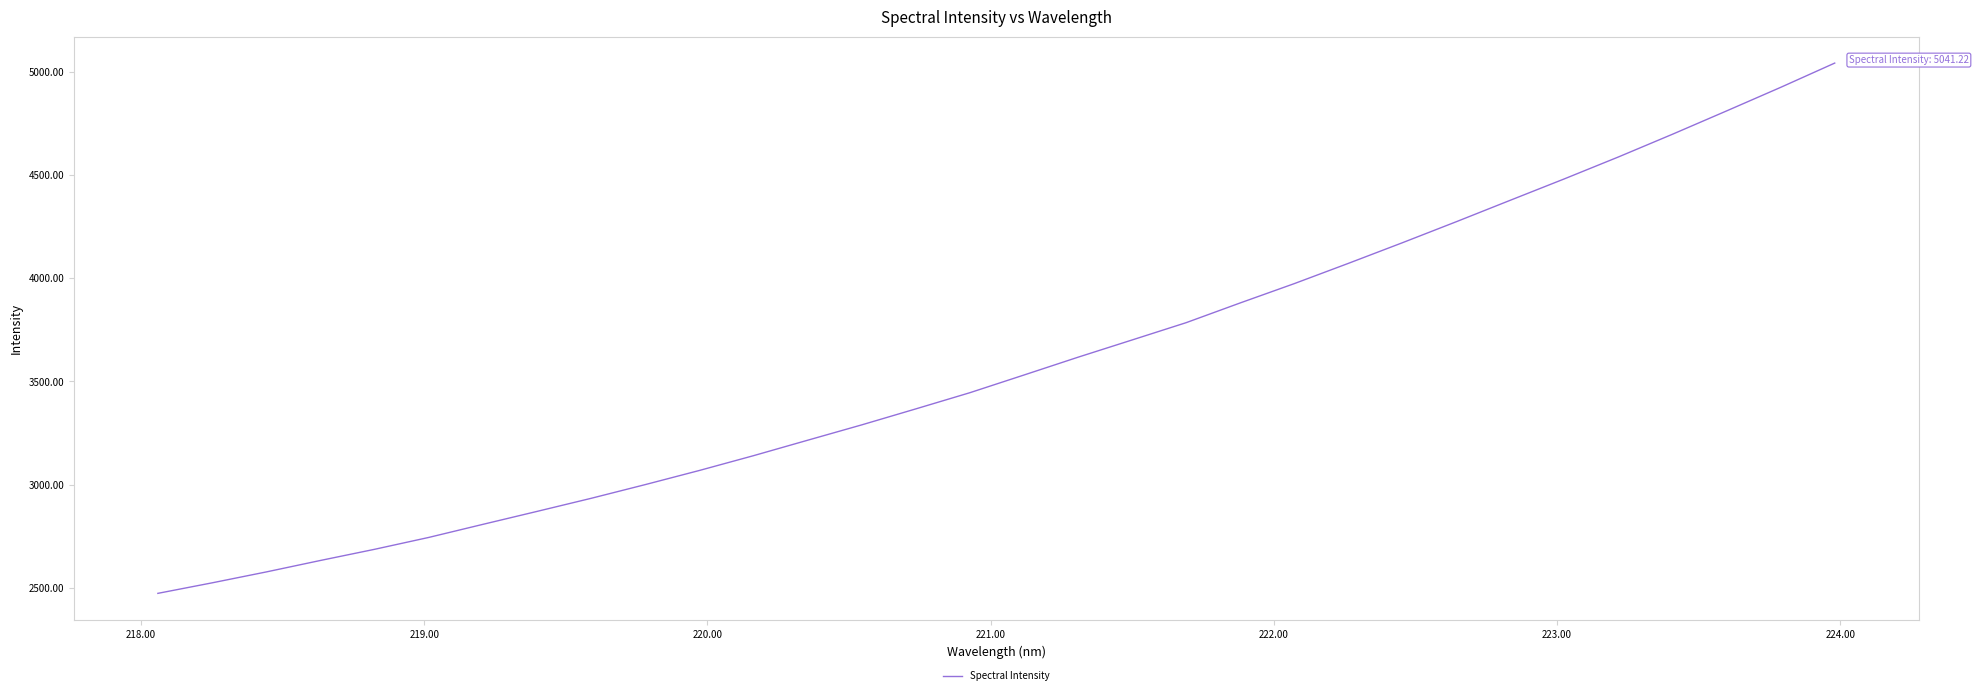

What is the difference between the maximum and minimum values?

2567.3